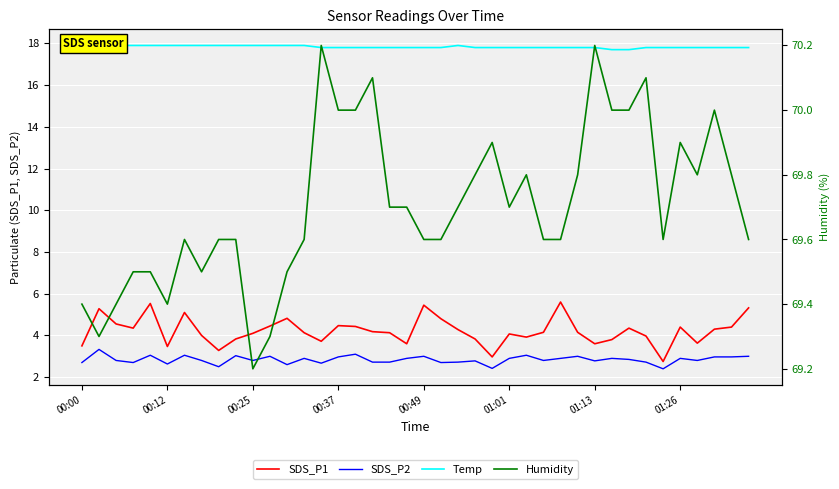

What is the difference between the maximum and second lowest values in the SDS_P2 series?

0.9